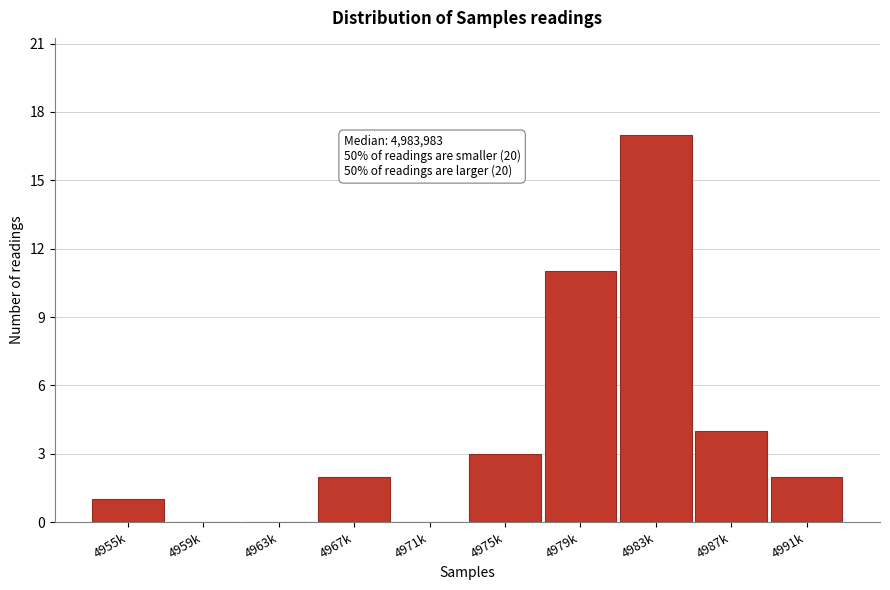

Reading left to right, what are all the values shown in this chart?

4955k=1	4959k=0	4963k=0	4967k=2	4971k=0	4975k=3	4979k=11	4983k=17	4987k=4	4991k=2